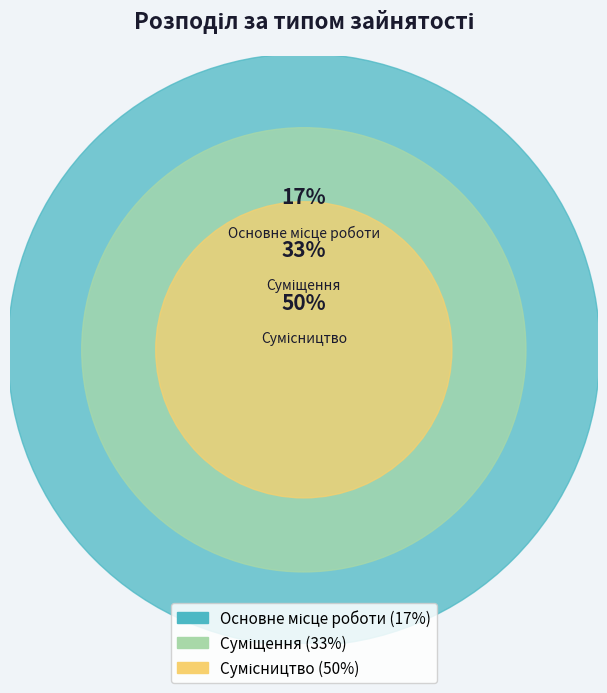

Is it true that Суміщення is 43% of the pie?

False